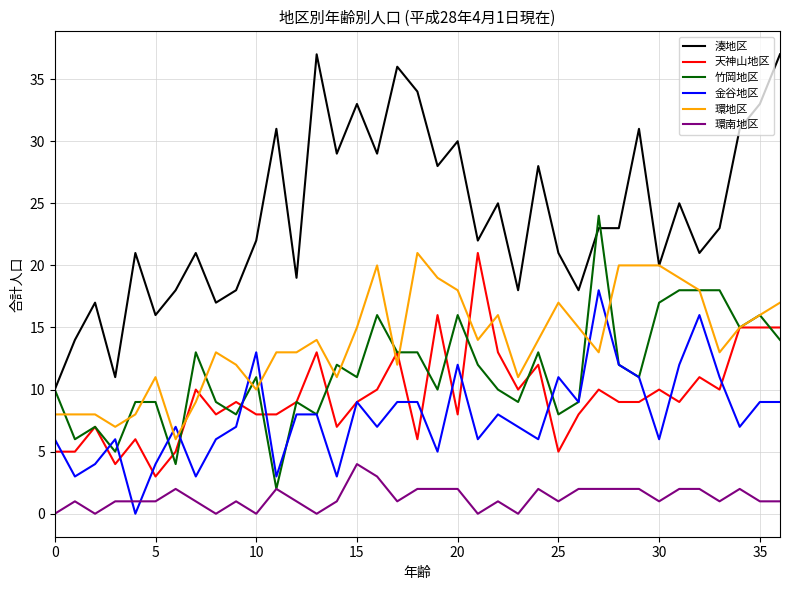

What are all the series names shown in the legend?

湊地区, 天神山地区, 竹岡地区, 金谷地区, 環地区, 環南地区